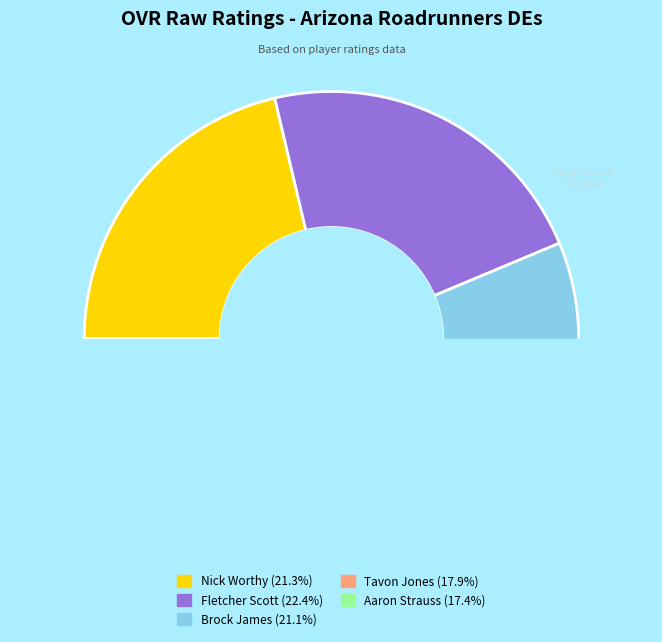

To the nearest percent, what percentage of the pie is Brock James?

21%